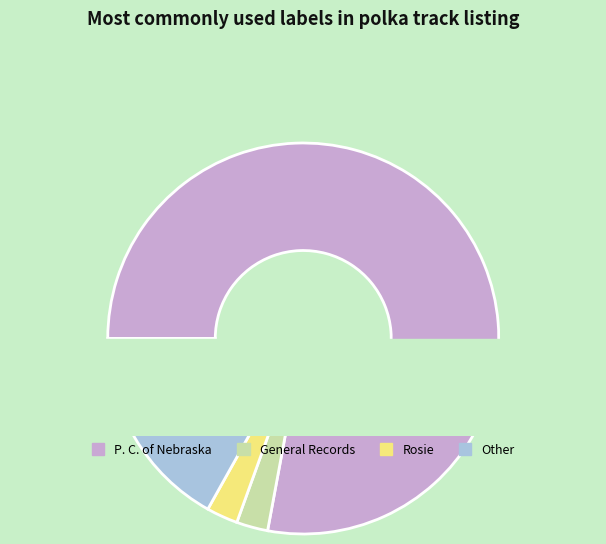

Is Jersey Polka Richie the majority of the pie?

No